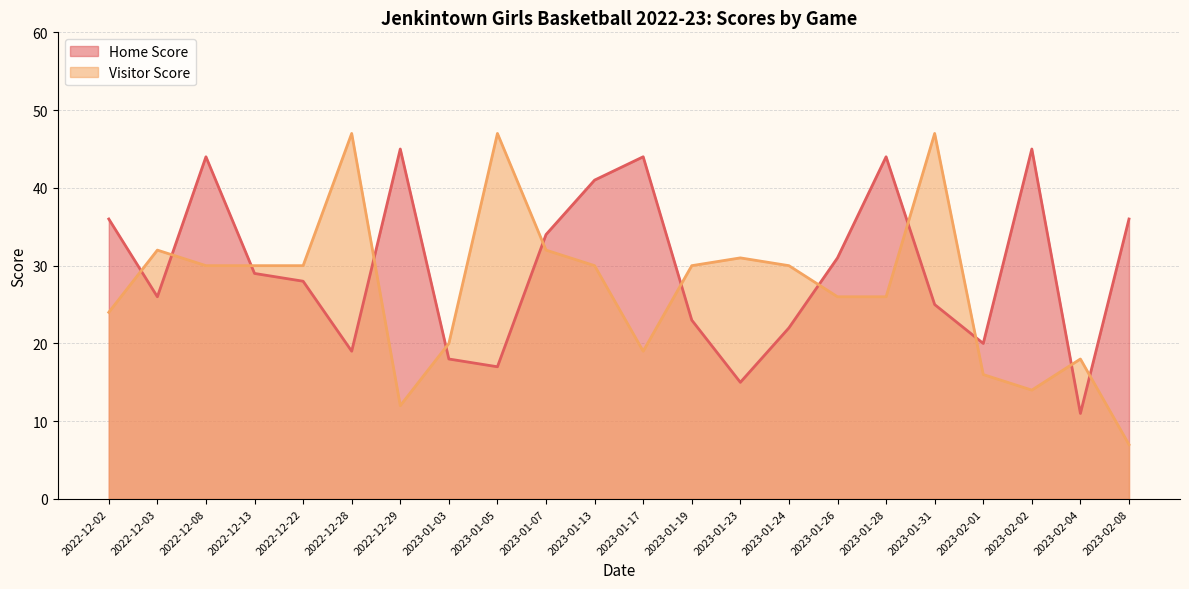

Where is the first local maximum for Visitor Score?

2022-12-03